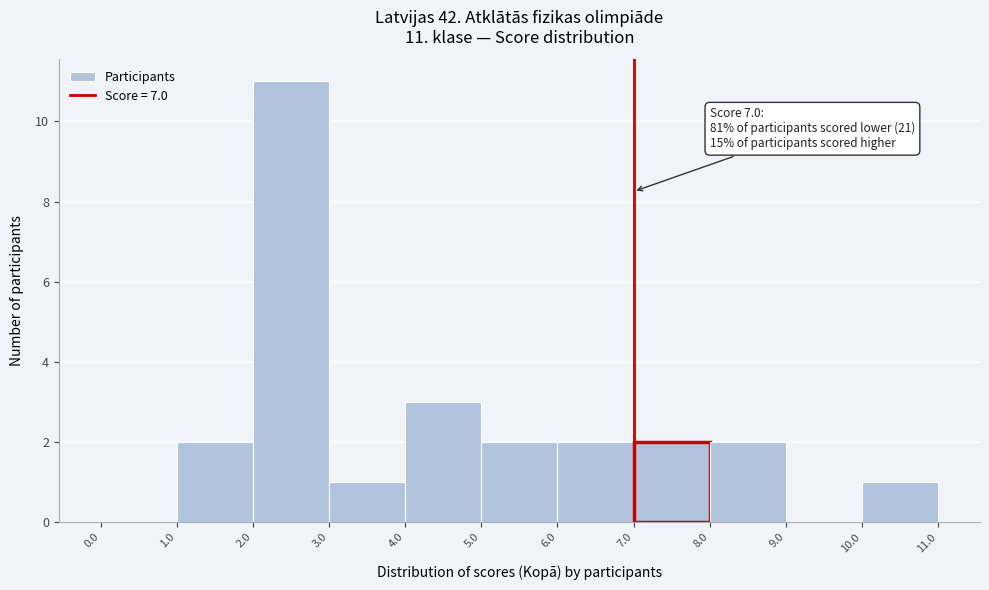

Which range on the x-axis has the tallest bar?

2.0 to 3.0